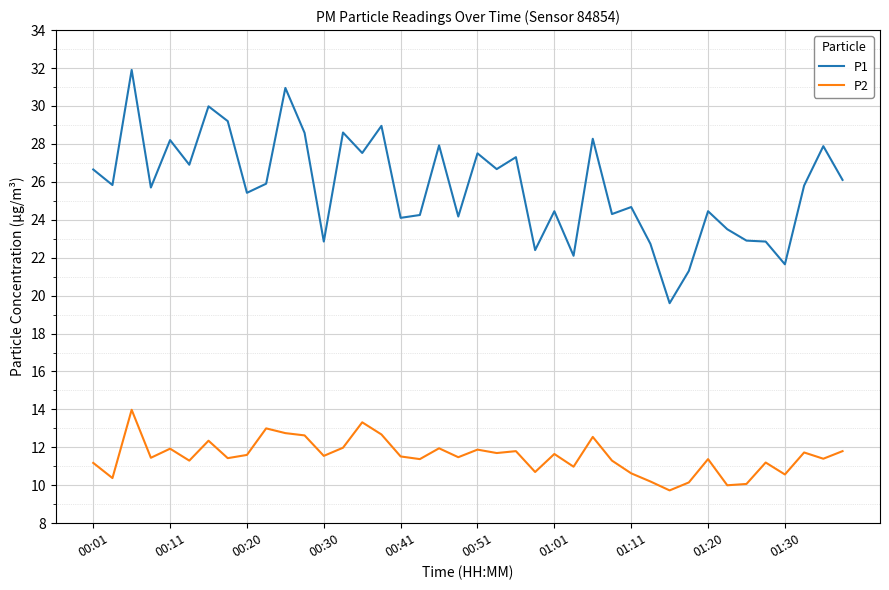

Which series has the largest total across all categories?

P1